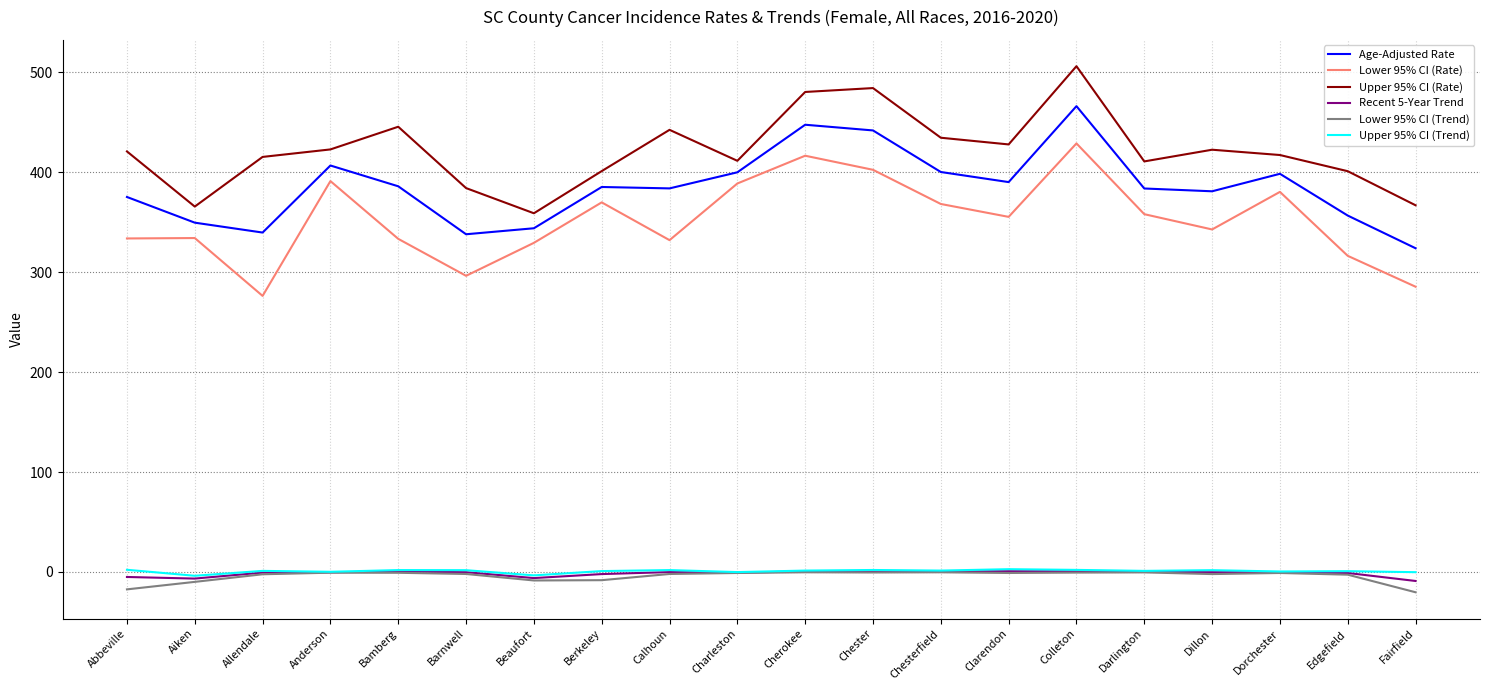

Count the number of categories in the chart.

20